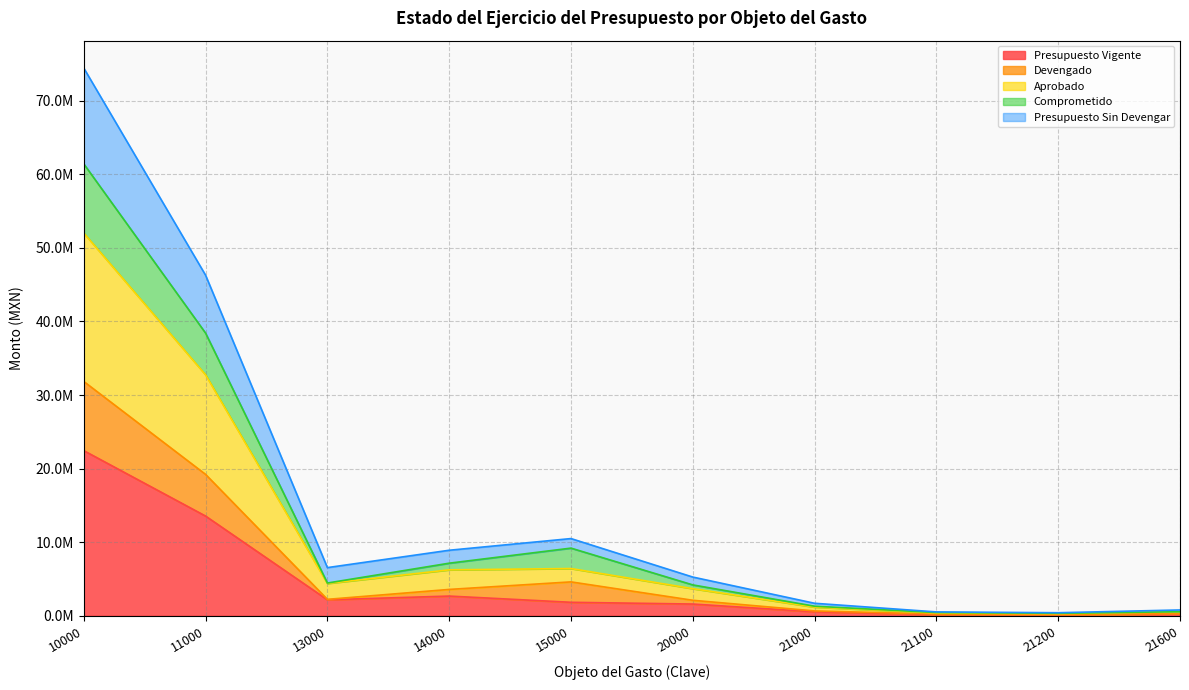

Where does the Devengado series first go above 4435507?

10000